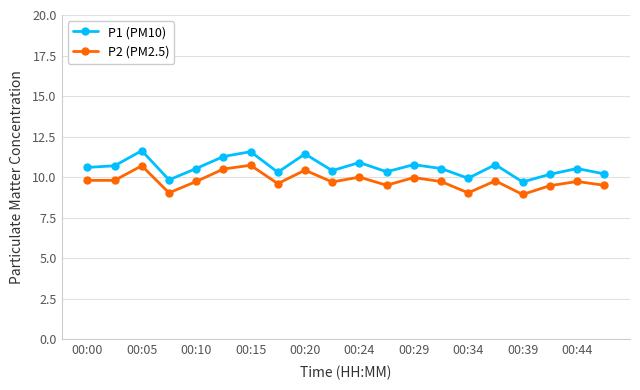

At how many categories does at least one series exceed 8?

20